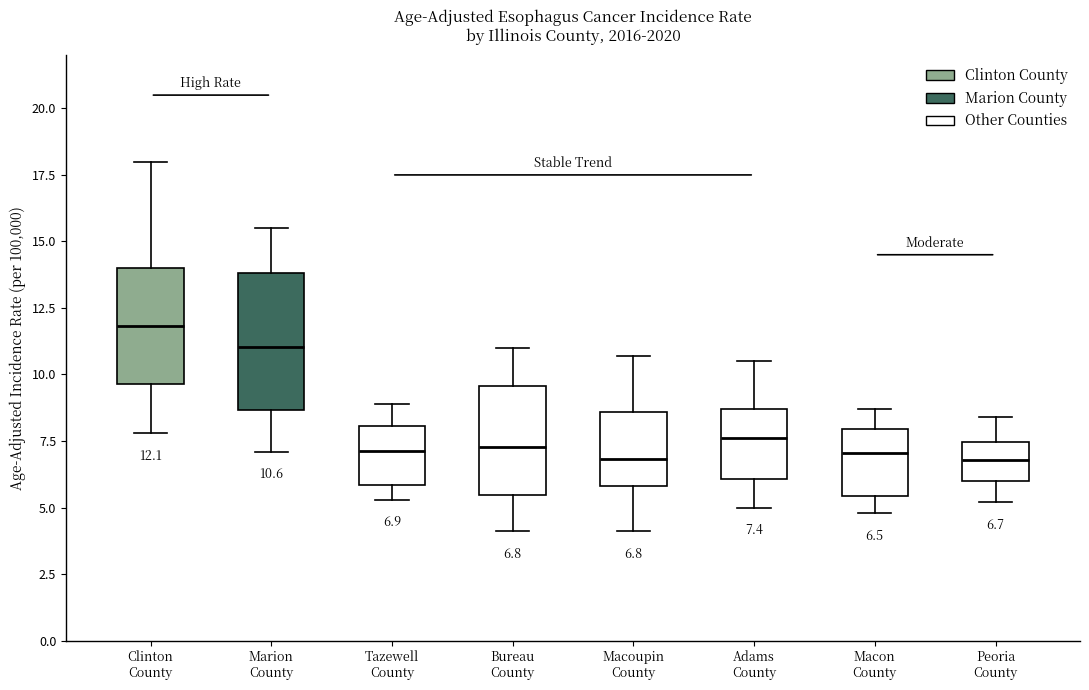

Which box is the tallest, from its lower edge to its upper edge?

Marion County